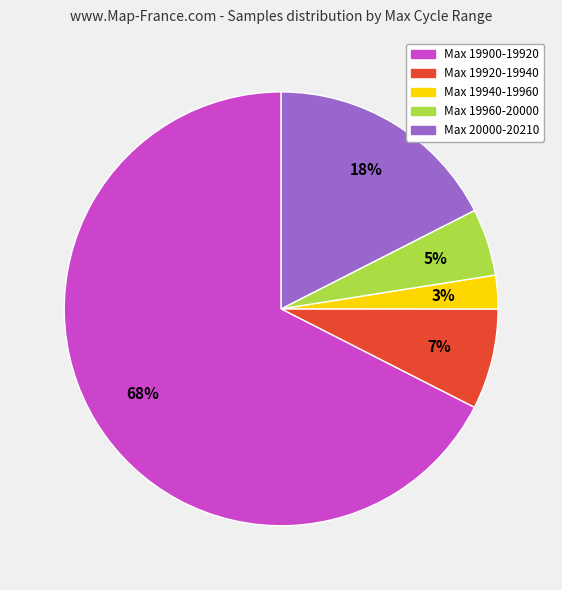

Is there any slice that represents more than half of the pie?

Yes